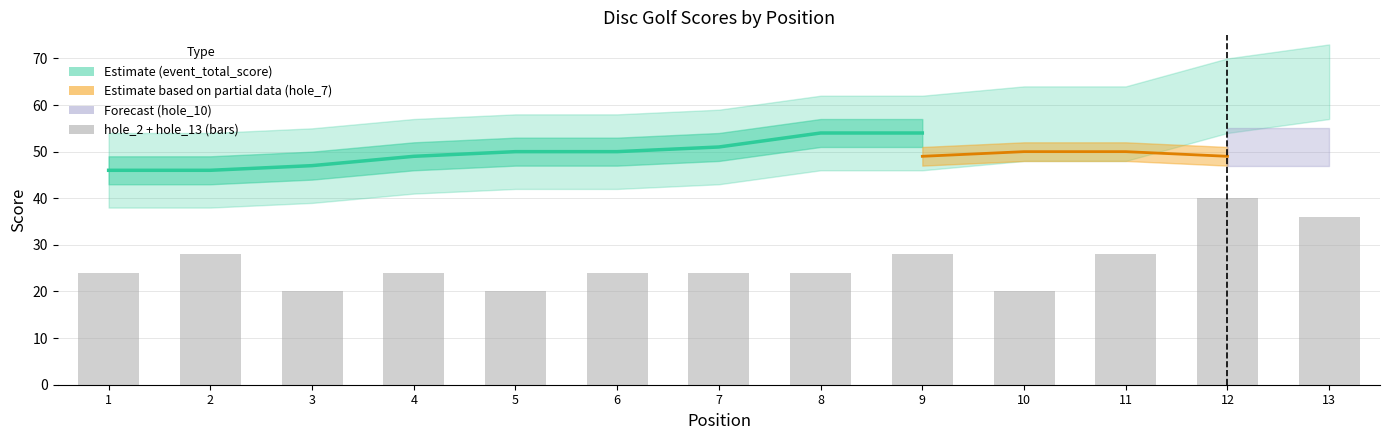

Where does the data first go above 24?

2